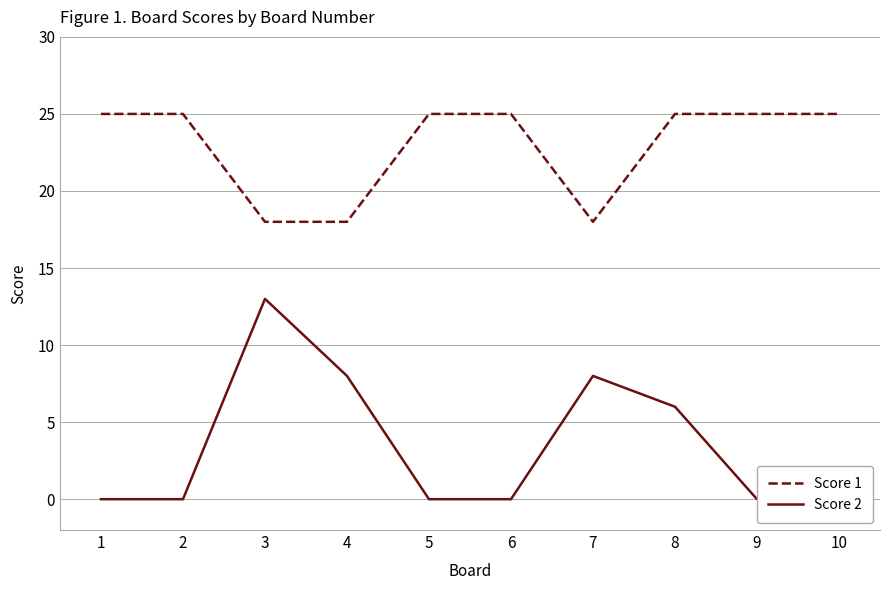

Which category has the highest value across all series?

1